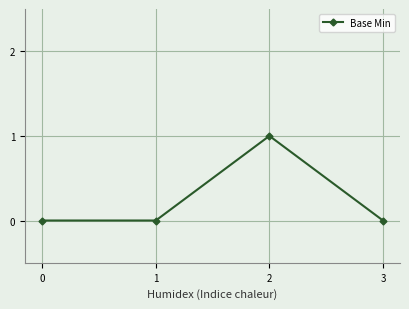

What is the maximum value shown in the chart?

1